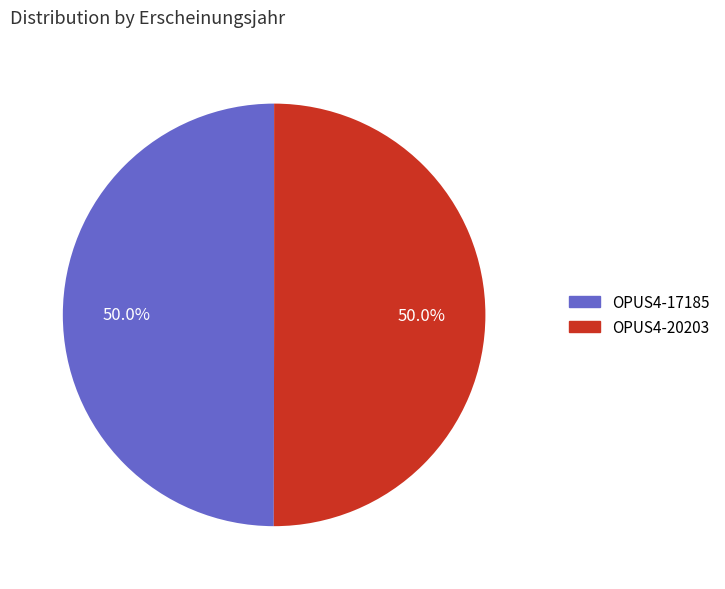

How many segments does this pie chart have?

2